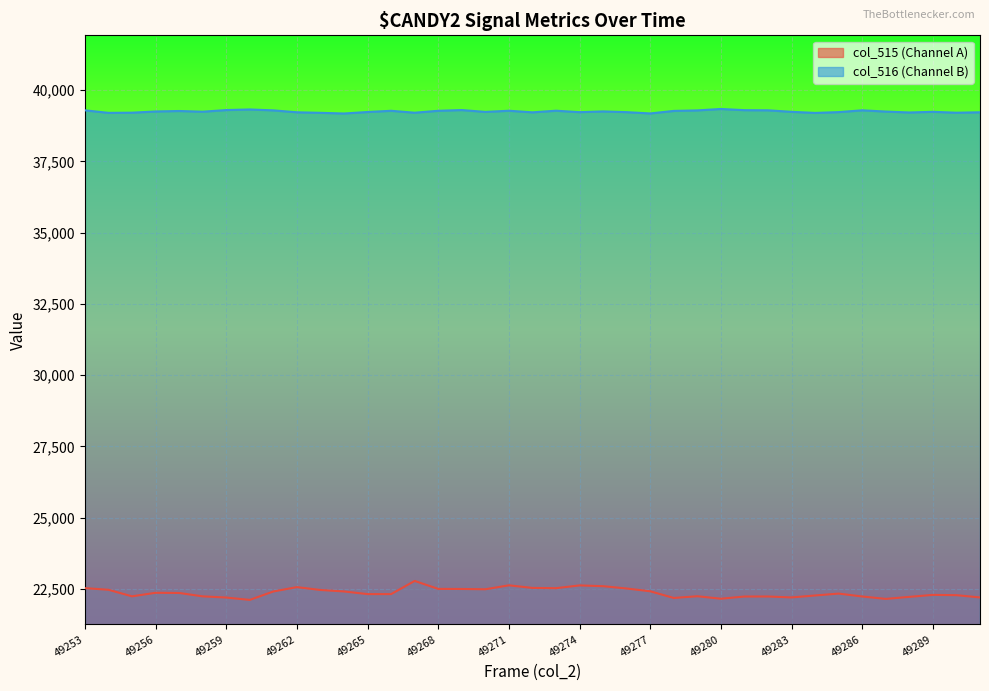

True or false: col_515 and col_516 cross at least once.

False